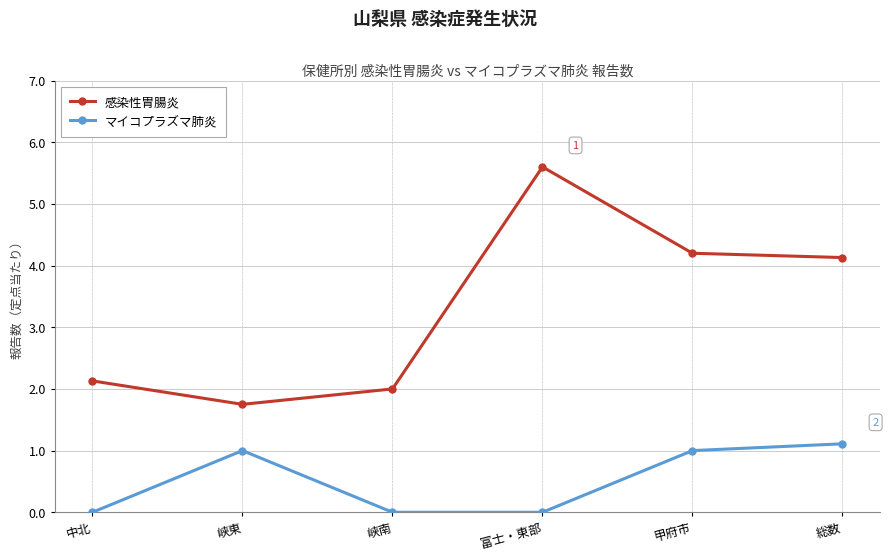

How many lines are shown in the chart?

2